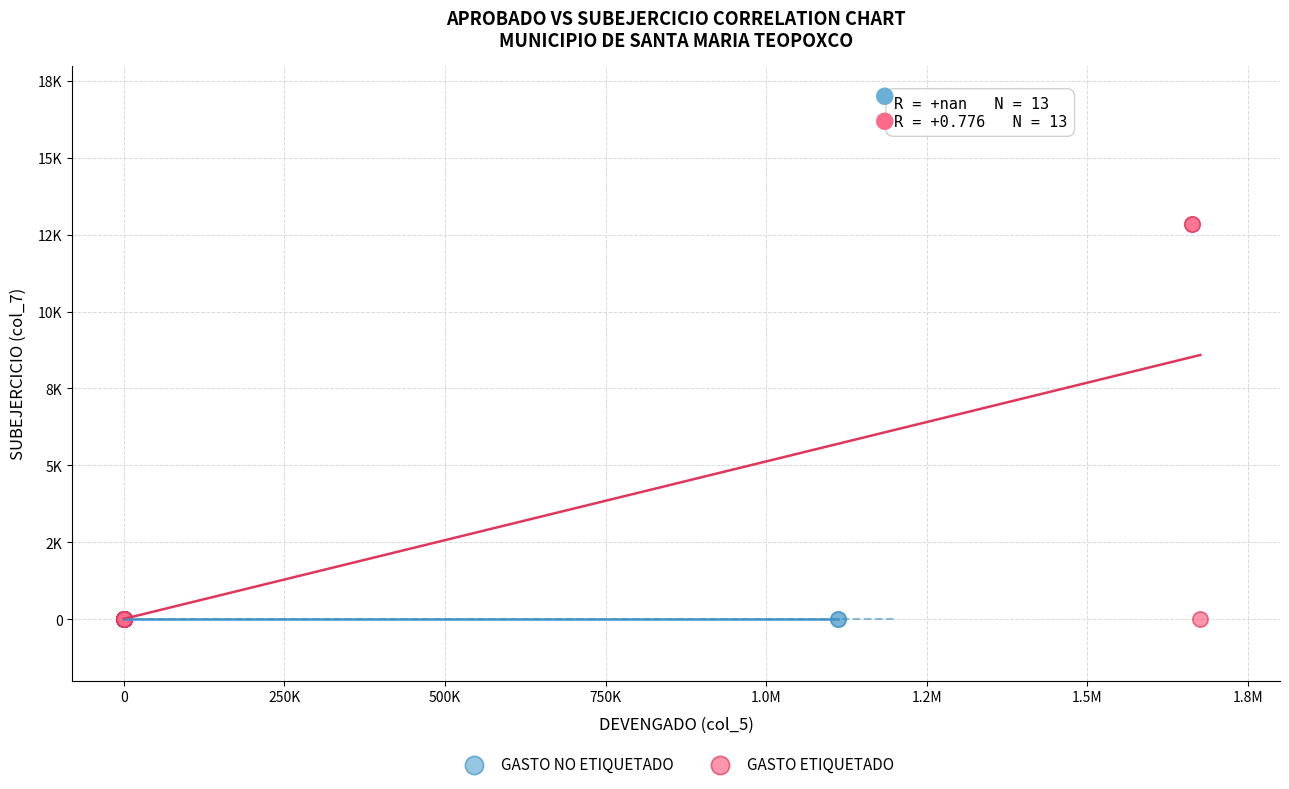

What are all the series names shown in the legend?

GASTO NO ETIQUETADO, GASTO ETIQUETADO